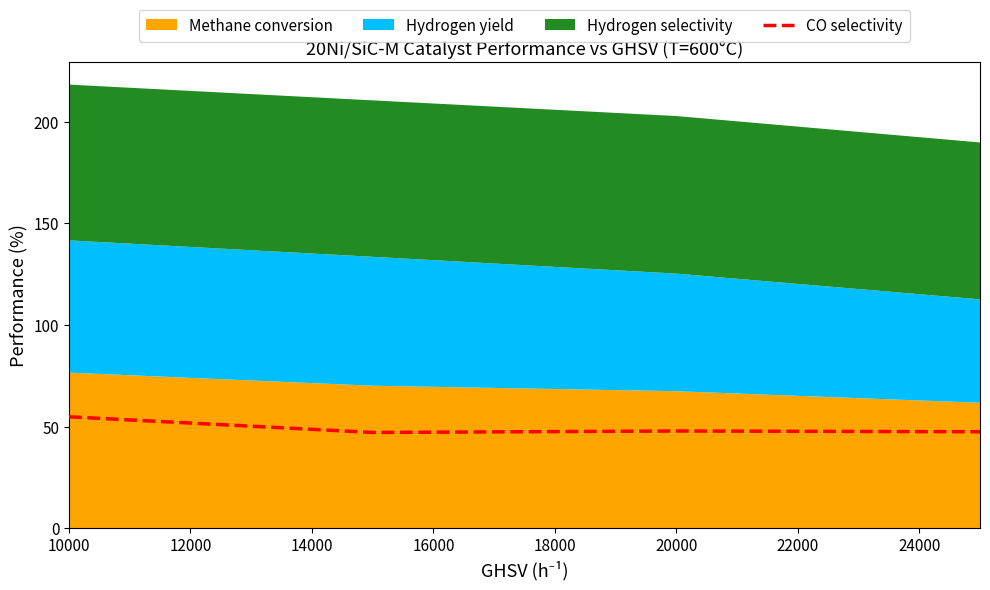

The chart shows a value of 54.8 at 10000. True or false?

True